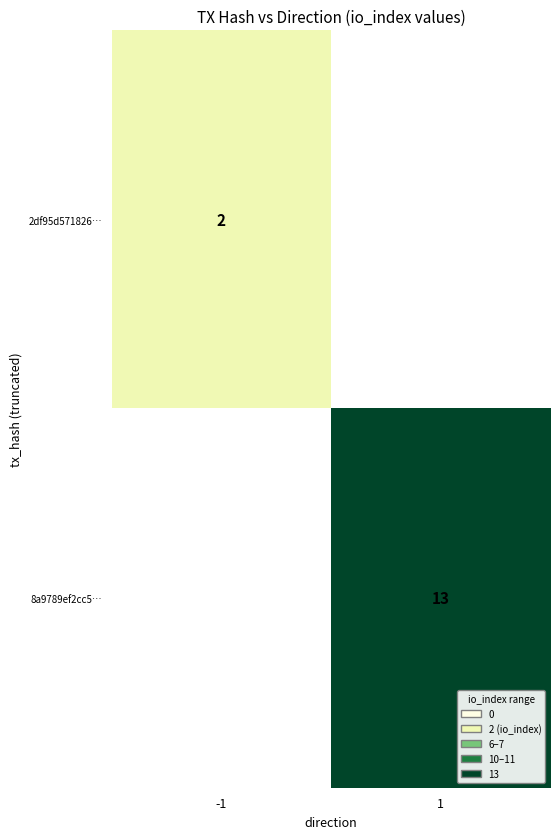

The 2df95d571826… series shows 2 at -1. True or false?

True